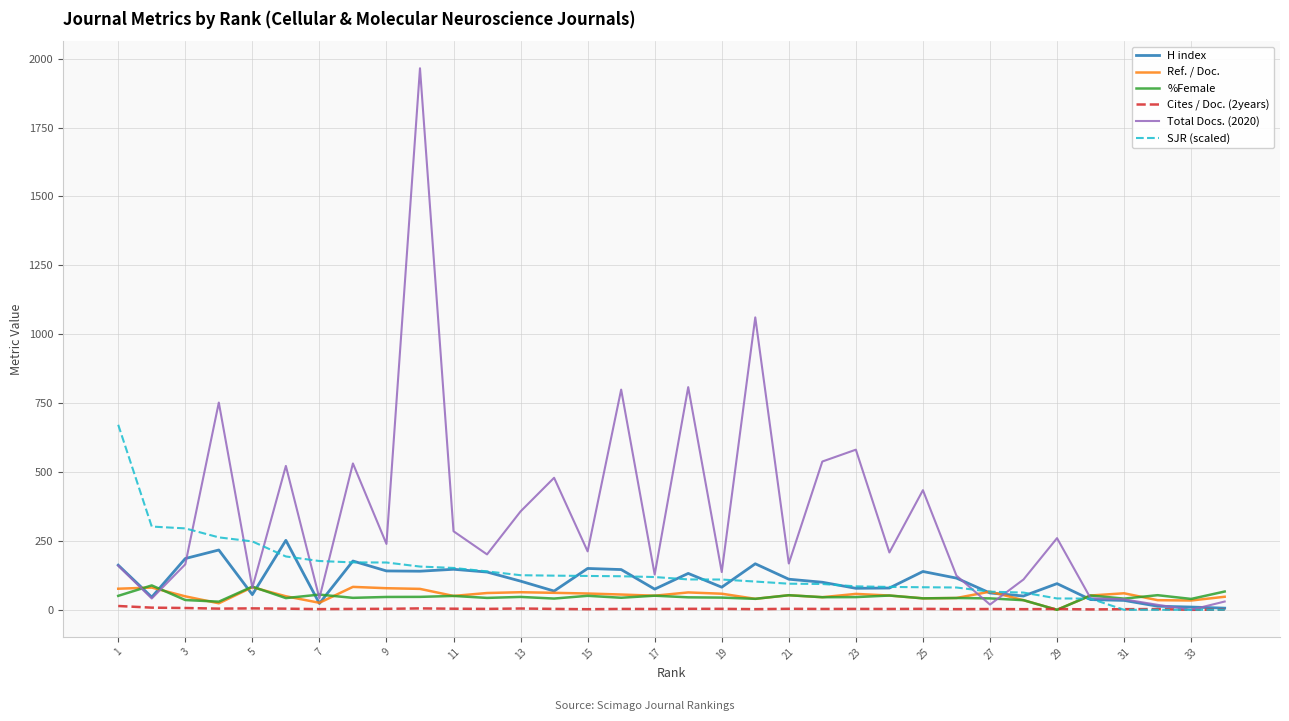

Which series has the largest range (max minus min)?

Total Docs. (2020)